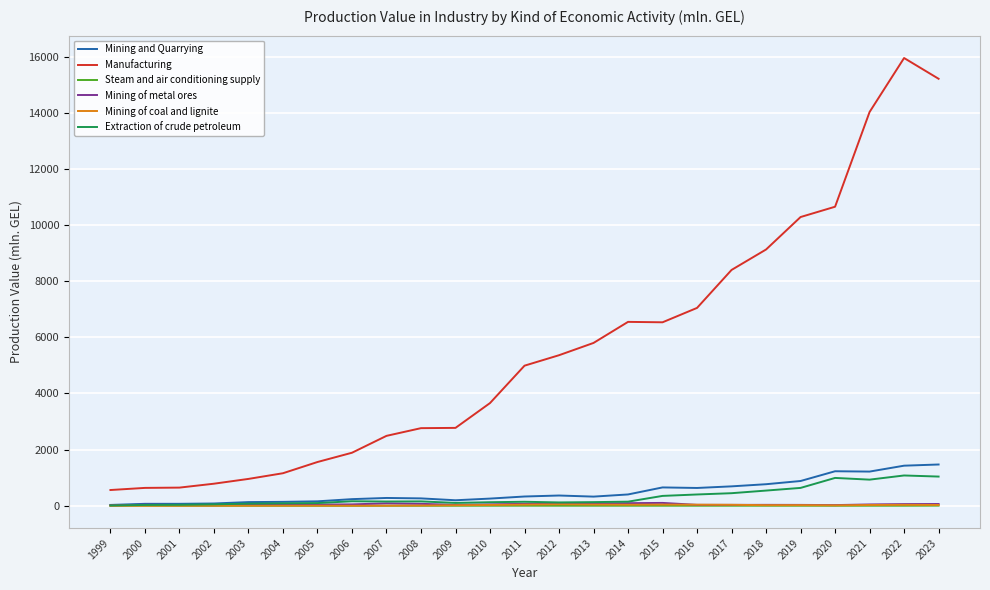

What is the greatest value displayed?

15953.4